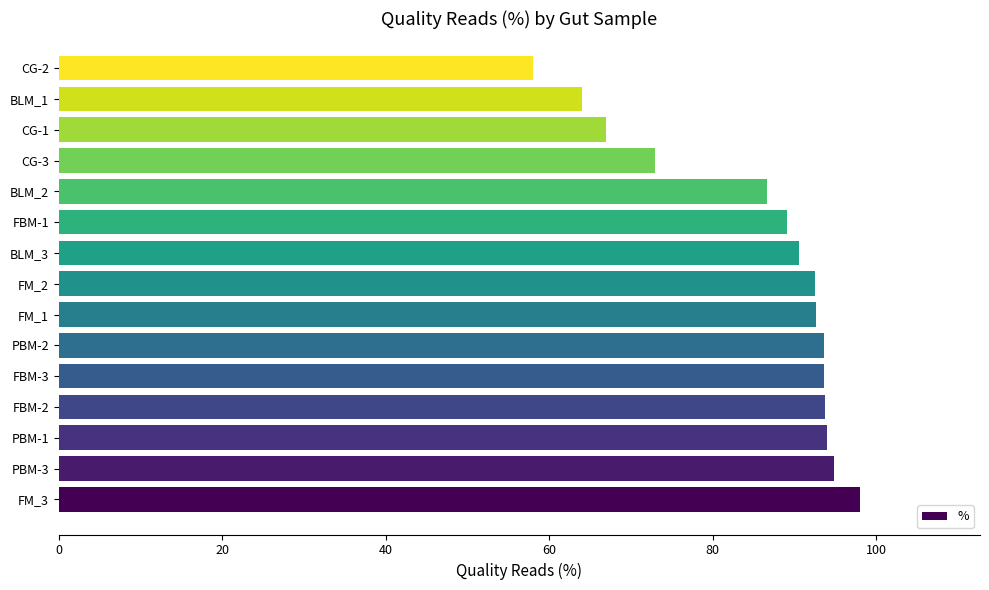

Are the bars horizontal?

Yes